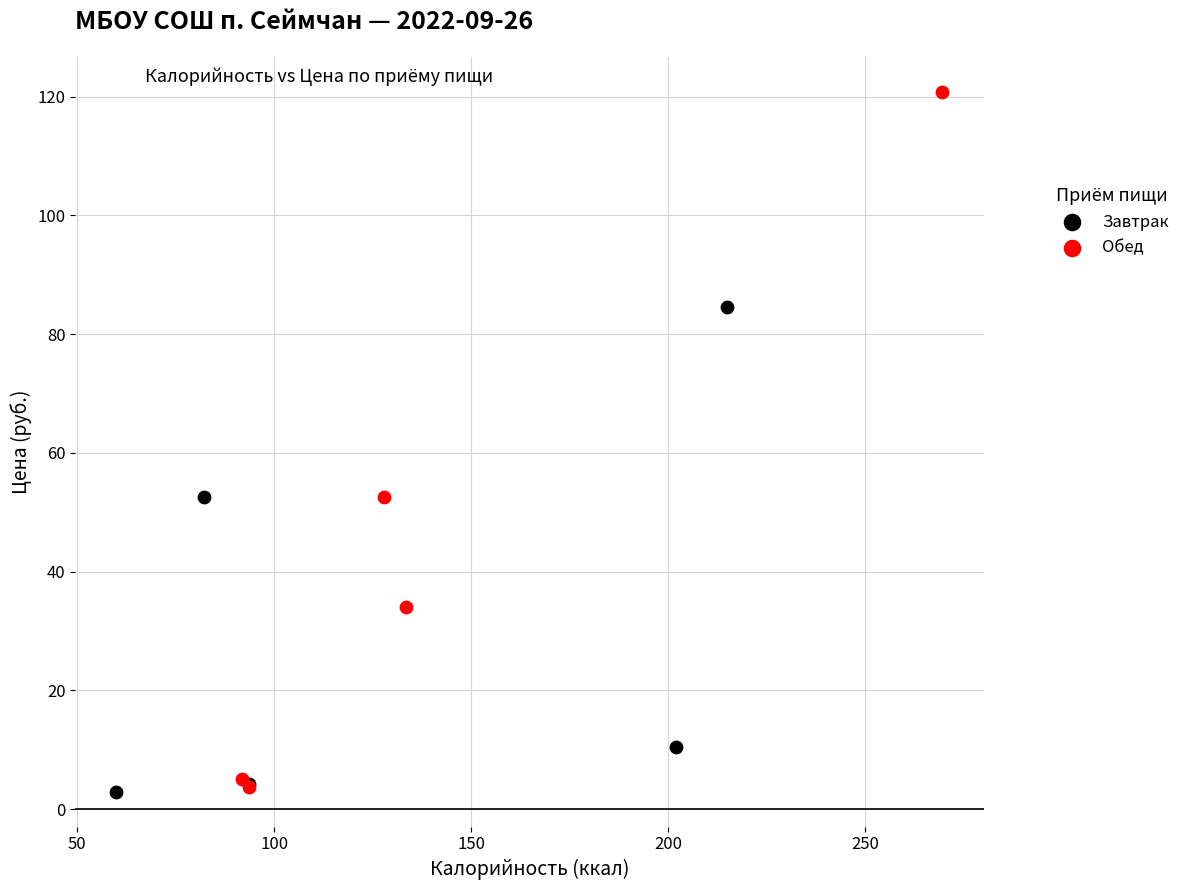

Which series has the largest Y range (max minus min)?

Обед